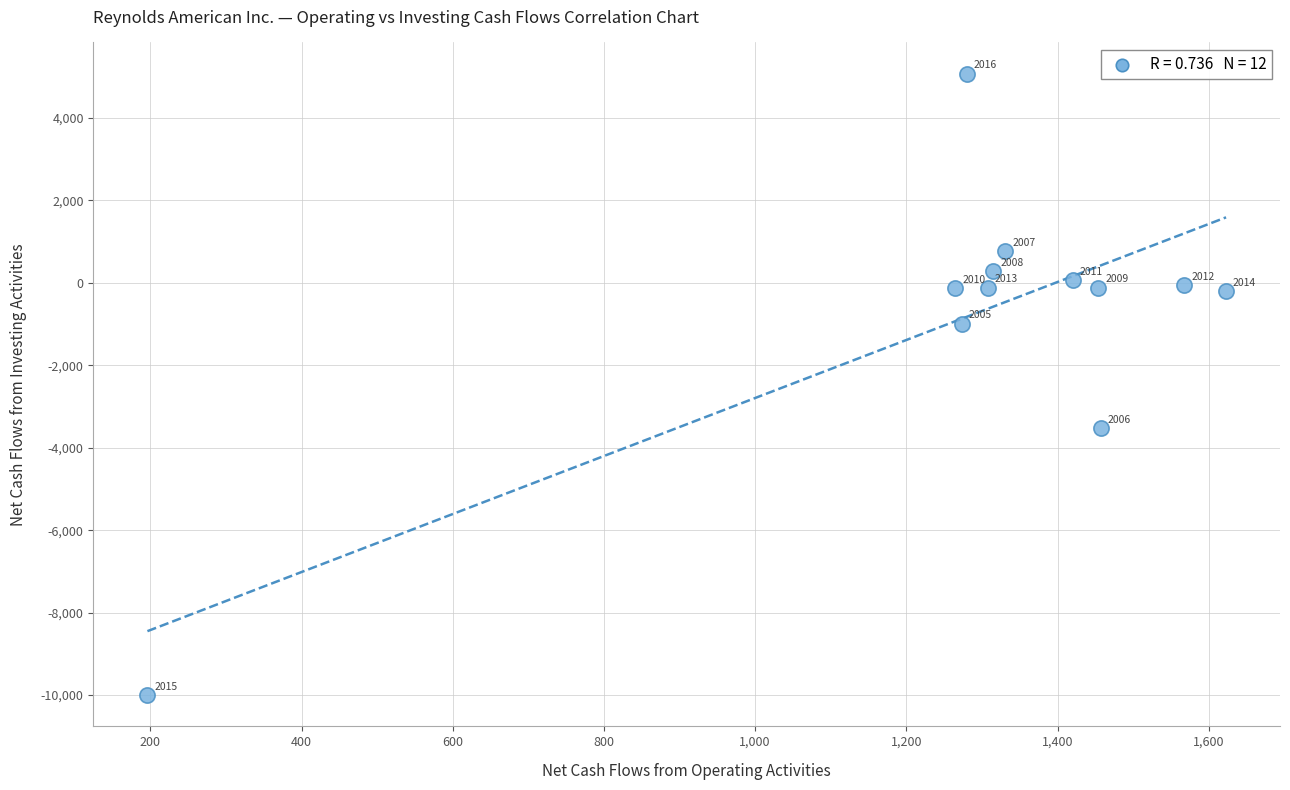

What is the average Y value?

-747